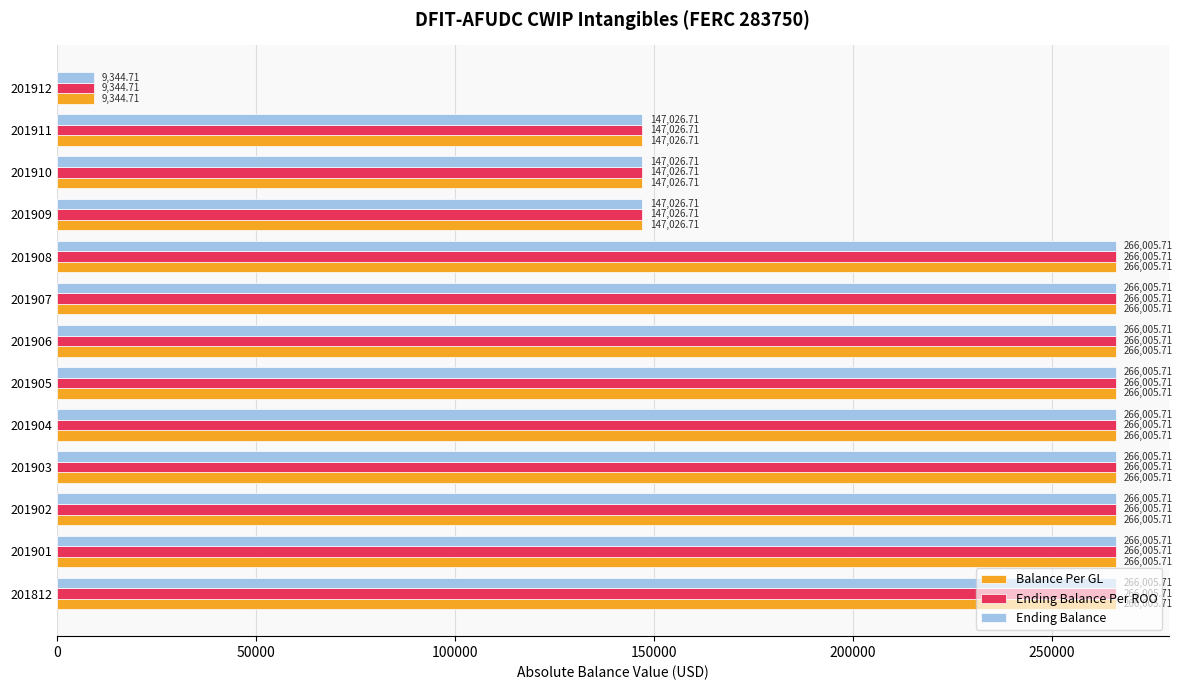

What is the sum of all Ending Balance values?

2844476.2